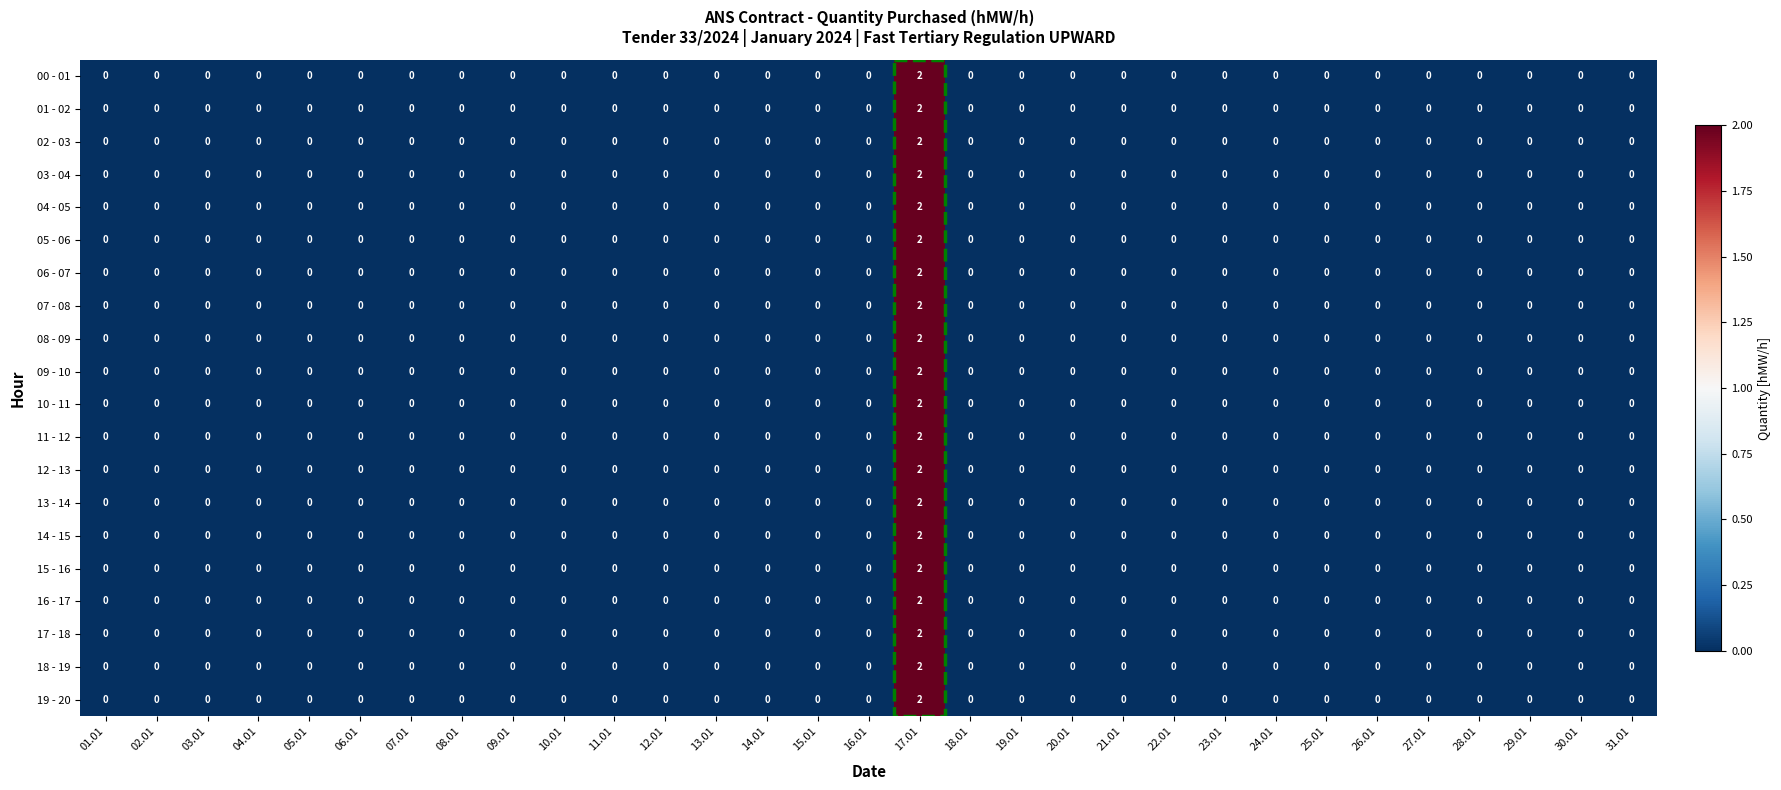

The value of 11 - 12 at 27.01 is 0. True or false?

True